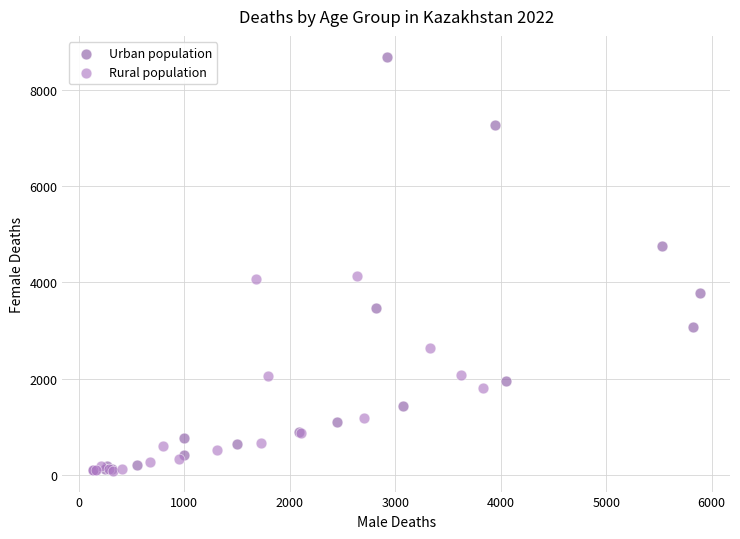

Which series has the widest spread of Y values?

Urban population